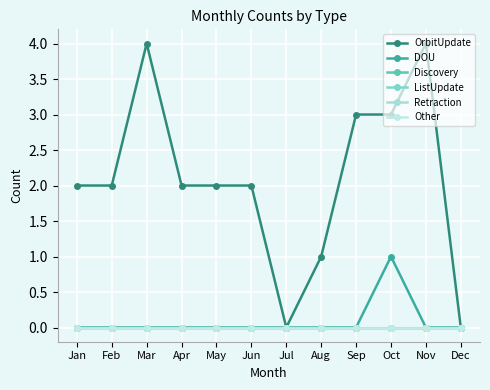

List the series in order of their peak value, highest first.

OrbitUpdate, DOU, Discovery, ListUpdate, Retraction, Other